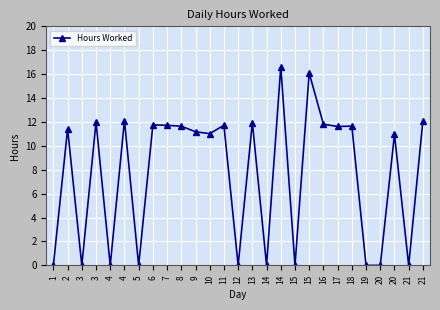

How many lines are shown in the chart?

1